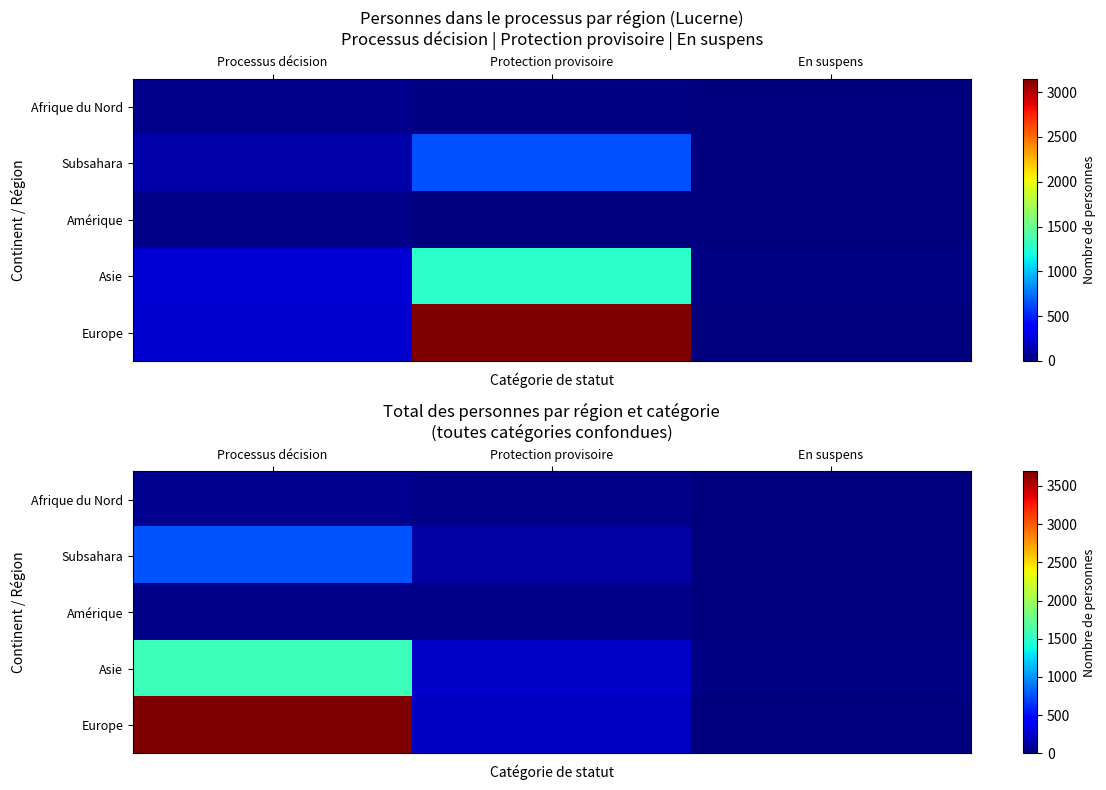

How many data points in Asie are less than 239?

1